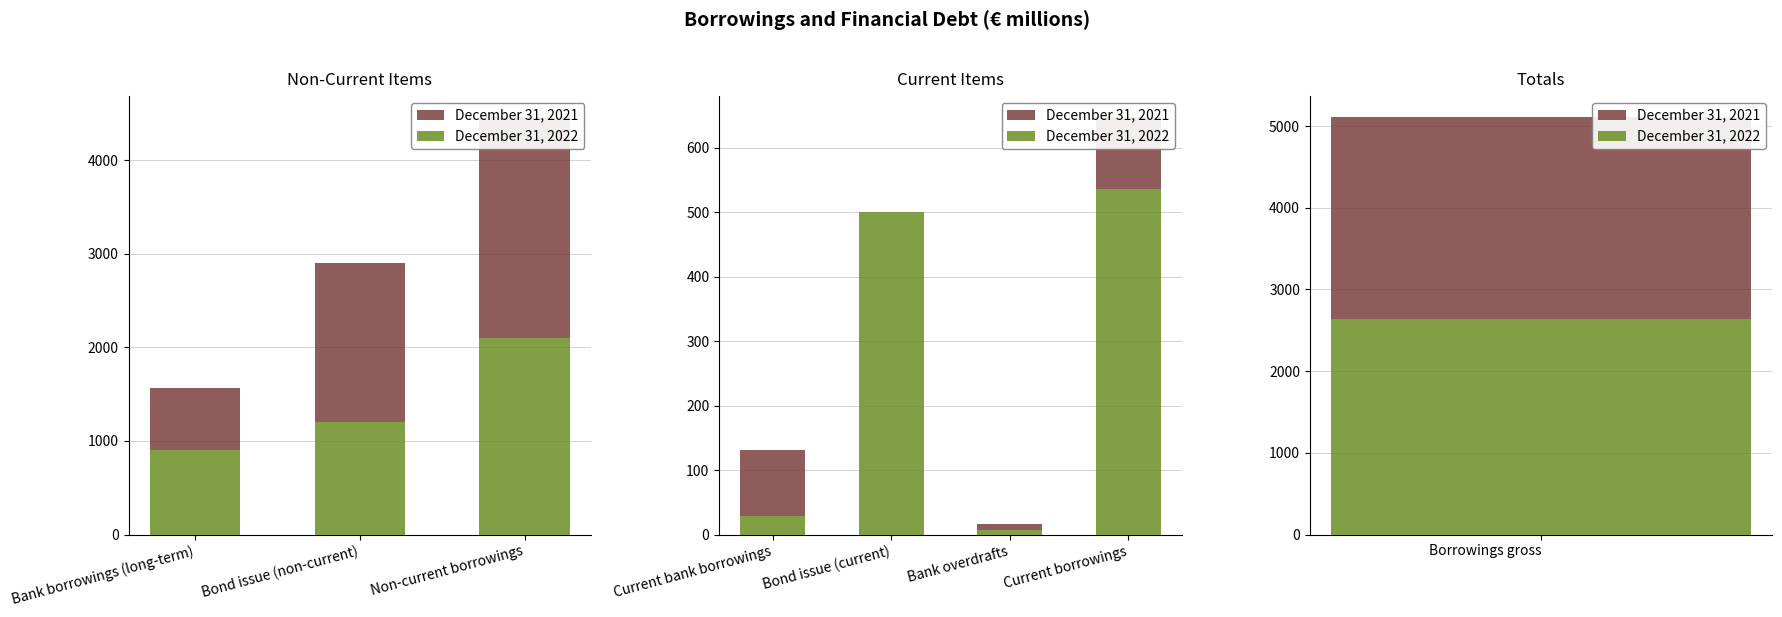

How many data points in December 31, 2021 are less than 101?

2